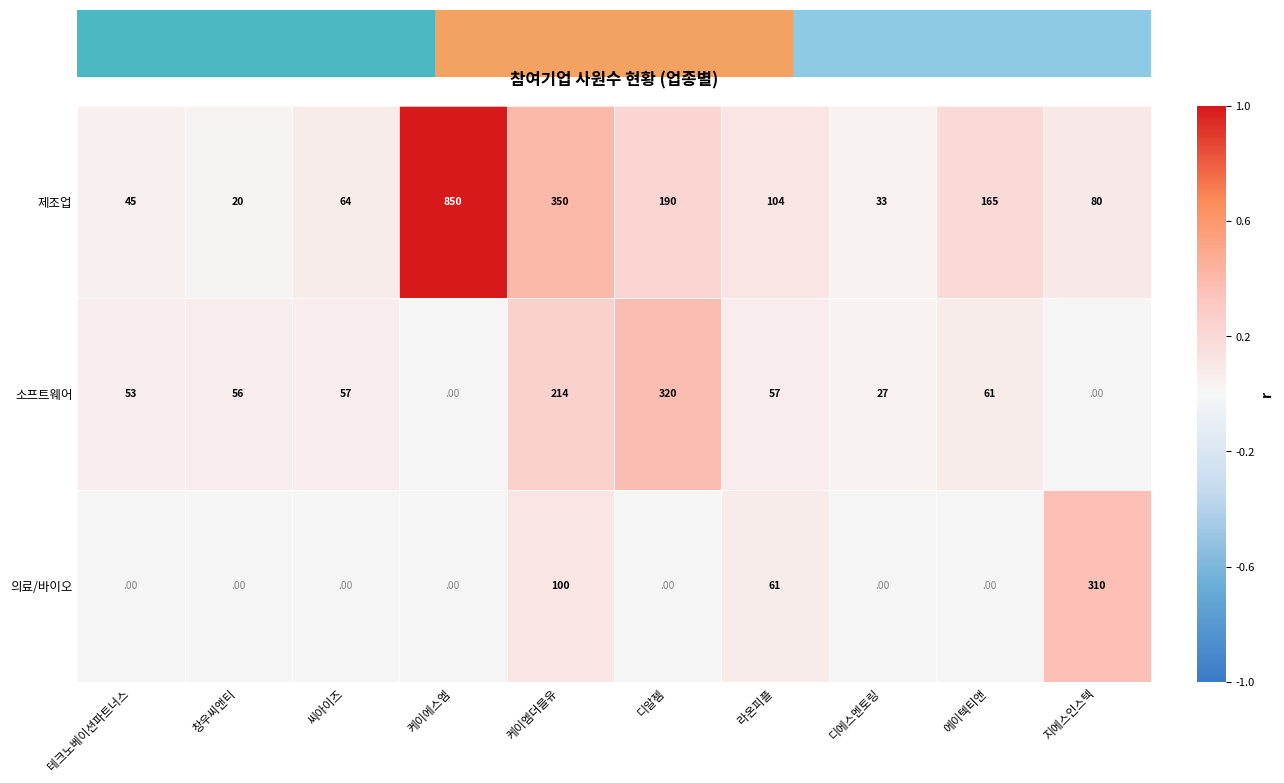

Rank the series by their maximum value, from highest to lowest.

제조업, 소프트웨어, 의료/바이오